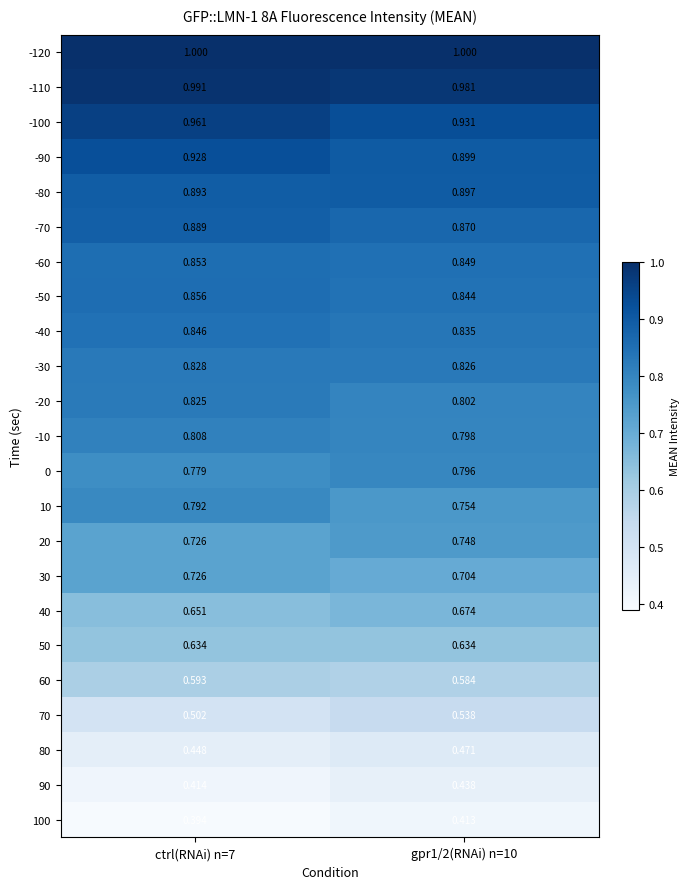

Is the value of 0 at ctrl(RNAi) n=7 greater than the value of 10 at ctrl(RNAi) n=7?

No